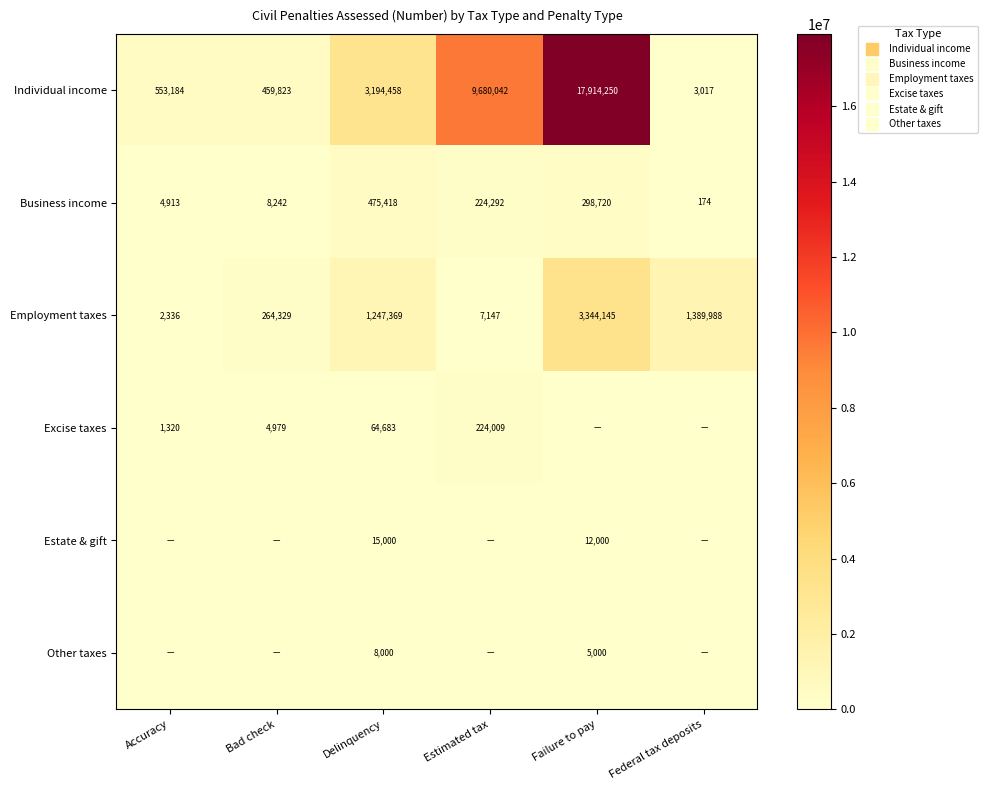

What is the difference between the Employment taxes values at Estimated tax and Federal tax deposits?

1382841